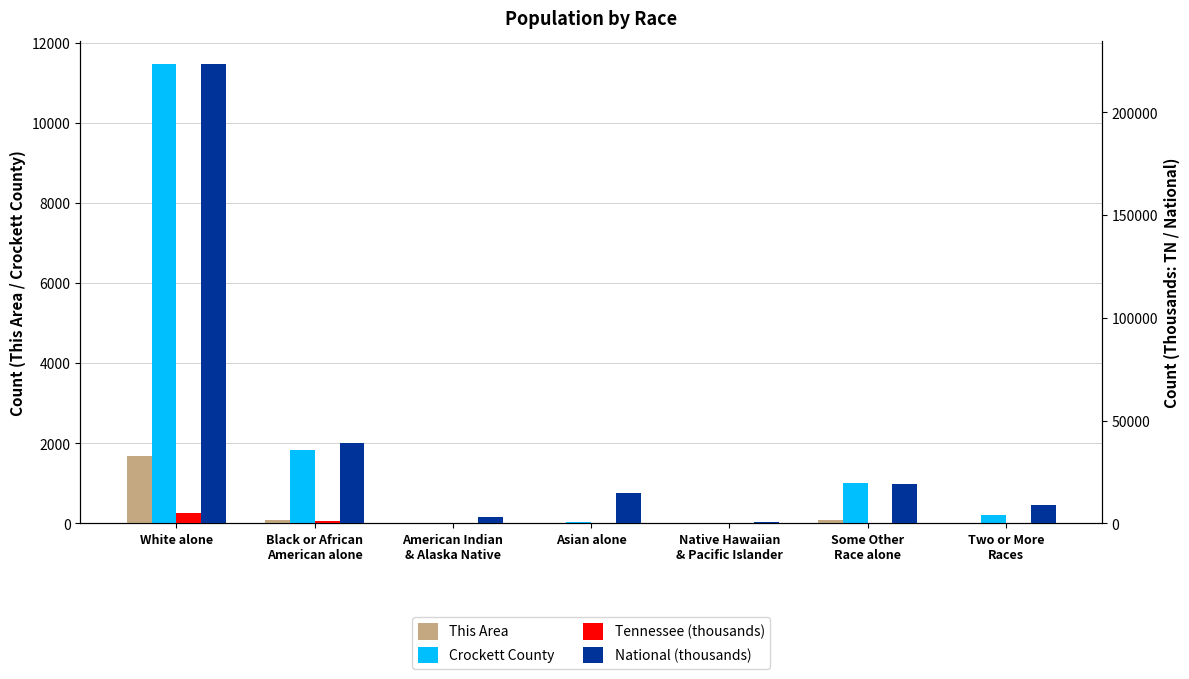

Reading right to left, what are all the values shown in this chart?

This Area: Two or More
Races=19.0	Some Other
Race alone=94.0	Native Hawaiian
& Pacific Islander=0.0	Asian alone=1.0	American Indian
& Alaska Native=9.0	Black or African
American alone=83.0	White alone=1689.0
Crockett County: Two or More
Races=215.0	Some Other
Race alone=1002.0	Native Hawaiian
& Pacific Islander=4.0	Asian alone=25.0	American Indian
& Alaska Native=19.0	Black or African
American alone=1843.0	White alone=11478.0
Tennessee (thousands): Two or More
Races=110.0	Some Other
Race alone=142.0	Native Hawaiian
& Pacific Islander=3.6	Asian alone=91.2	American Indian
& Alaska Native=20.0	Black or African
American alone=1057.3	White alone=4921.9
National (thousands): Two or More
Races=9009.1	Some Other
Race alone=19107.4	Native Hawaiian
& Pacific Islander=540.0	Asian alone=14674.3	American Indian
& Alaska Native=2932.2	Black or African
American alone=38929.3	White alone=223553.3